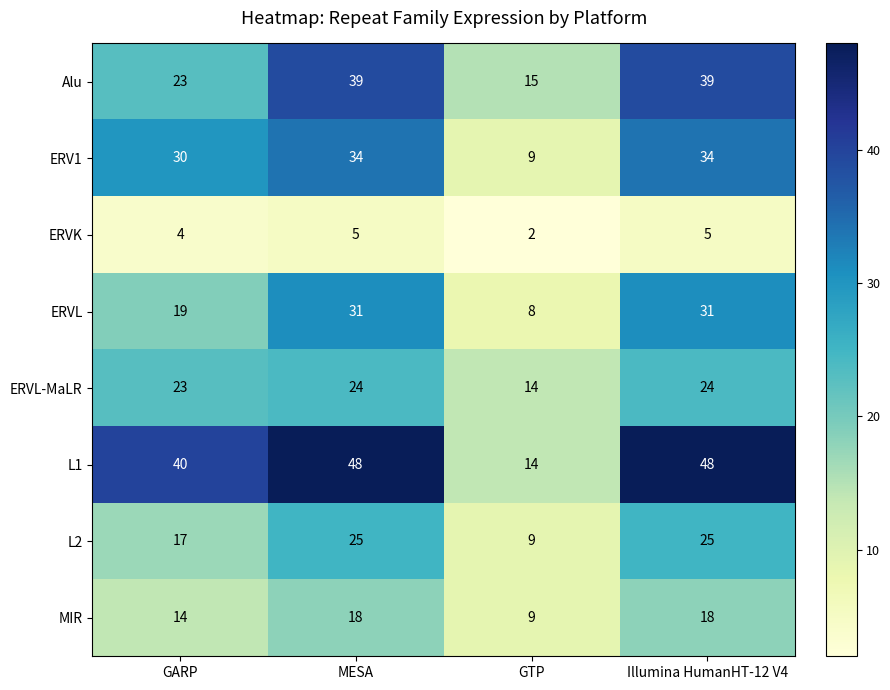

How many distinct data groups are displayed?

8